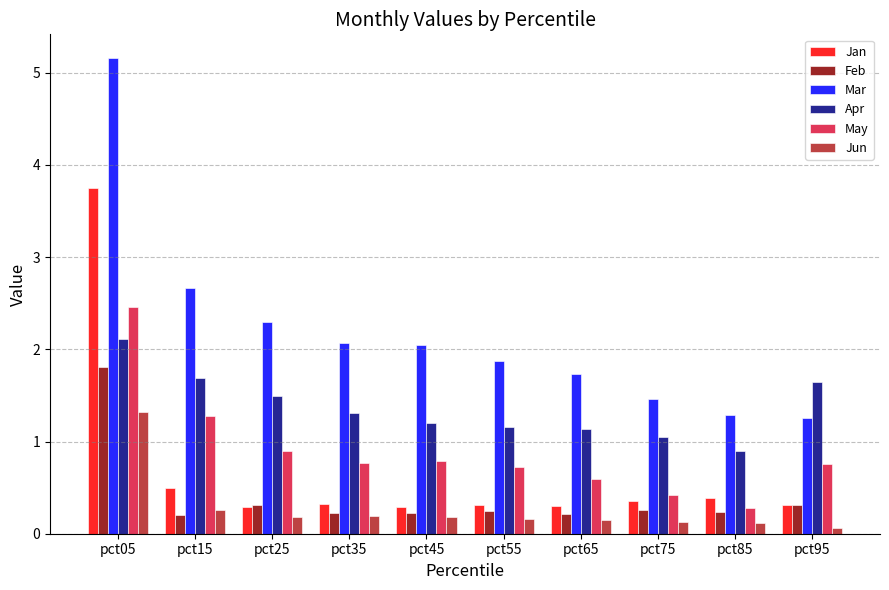

What is the spread (max minus min) of values at pct05?

3.8